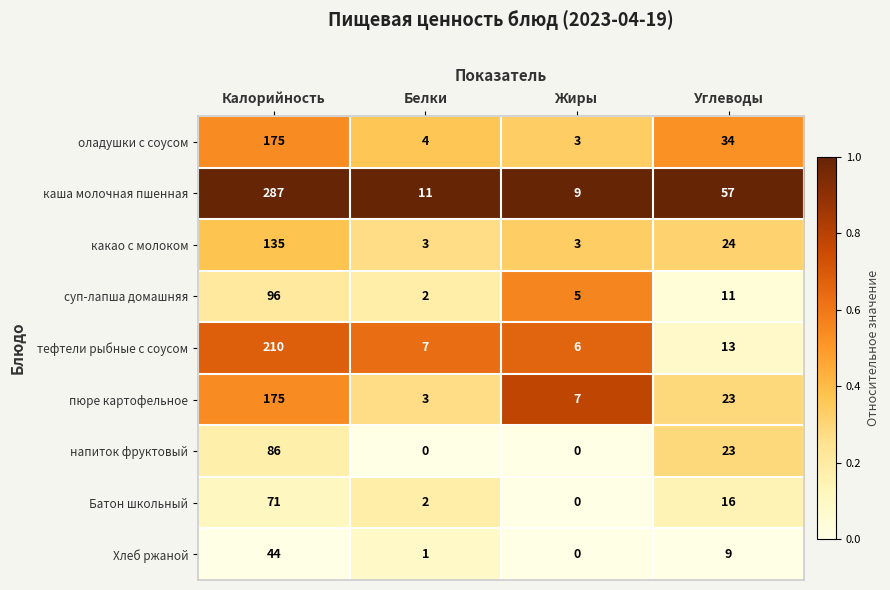

What is the spread (max minus min) of values at Калорийность?

243